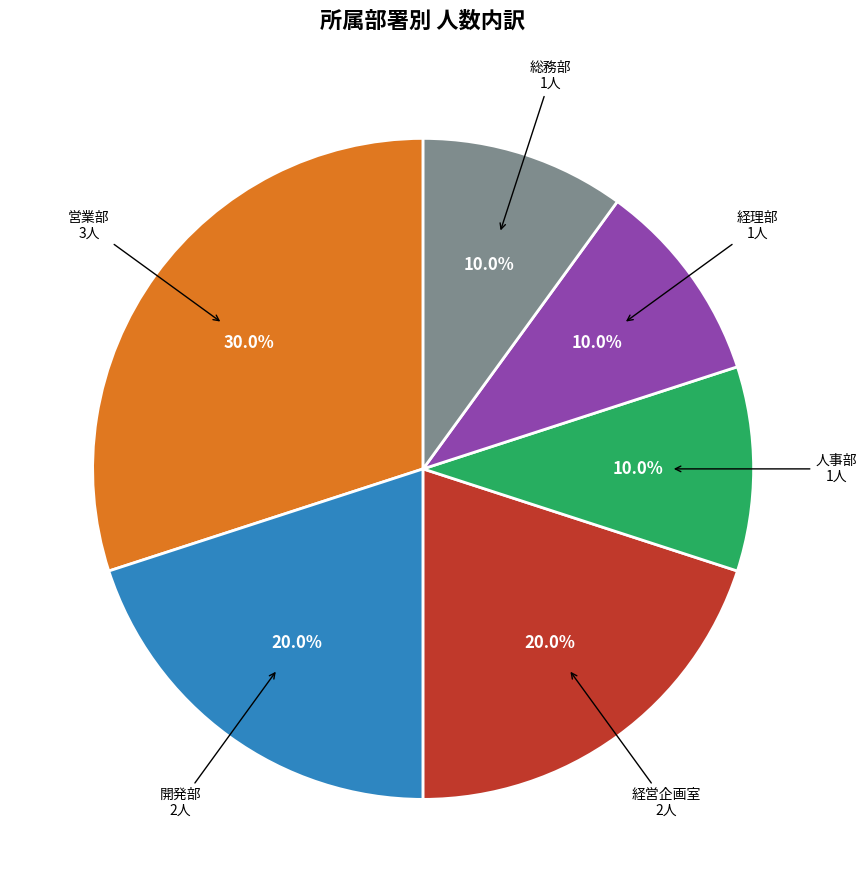

Which has a higher value, 総務部 or 経営企画室?

経営企画室